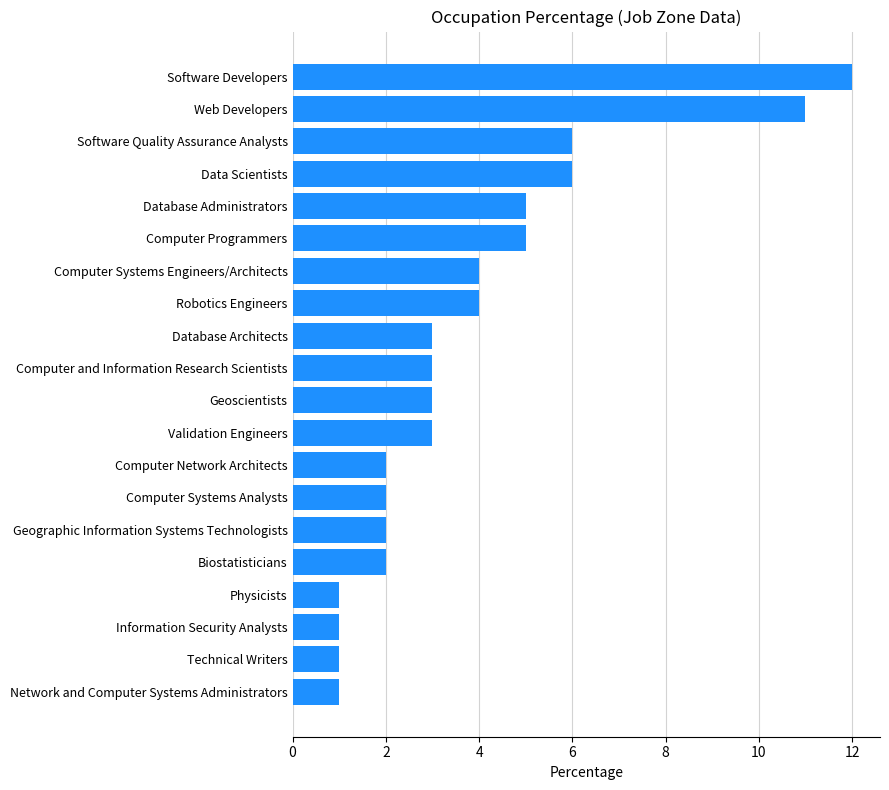

Approximately how many times larger is the value at Data Scientists compared to Computer Systems Engineers/Architects?

1.5